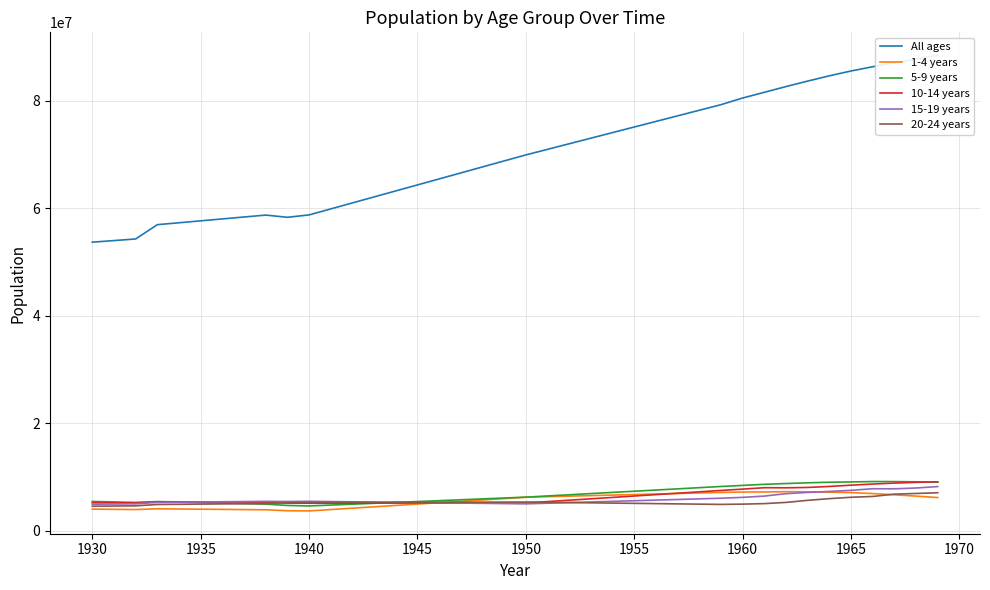

The value of 15-19 years at 1940 is 9292134. True or false?

False